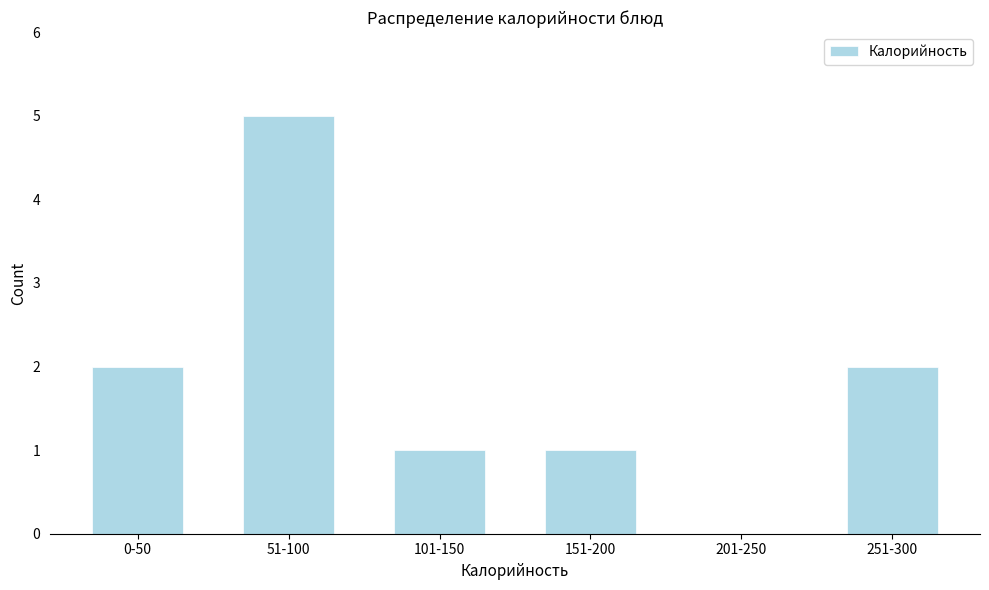

Reading left to right, transcribe all the data shown in this chart.

0-50=2	51-100=5	101-150=1	151-200=1	201-250=0	251-300=2